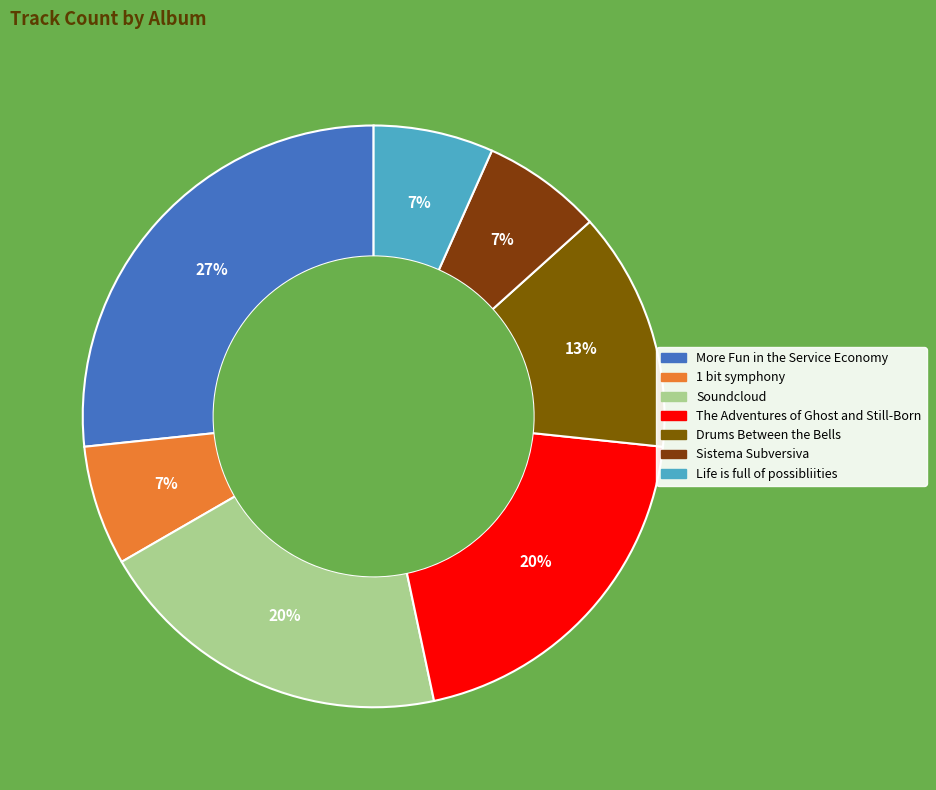

Is the sum of Drums Between the Bells and 1 bit symphony greater than half?

No